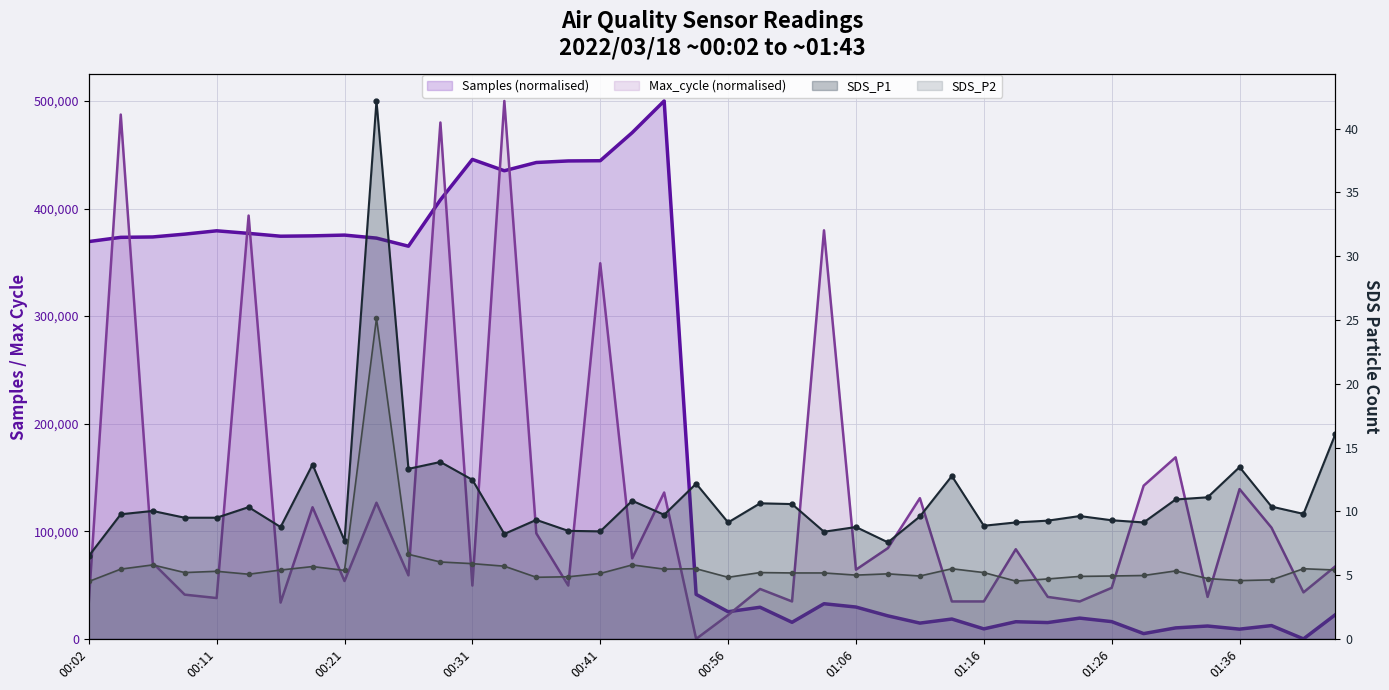

How many values in Samples (normalised) are above zero?

39